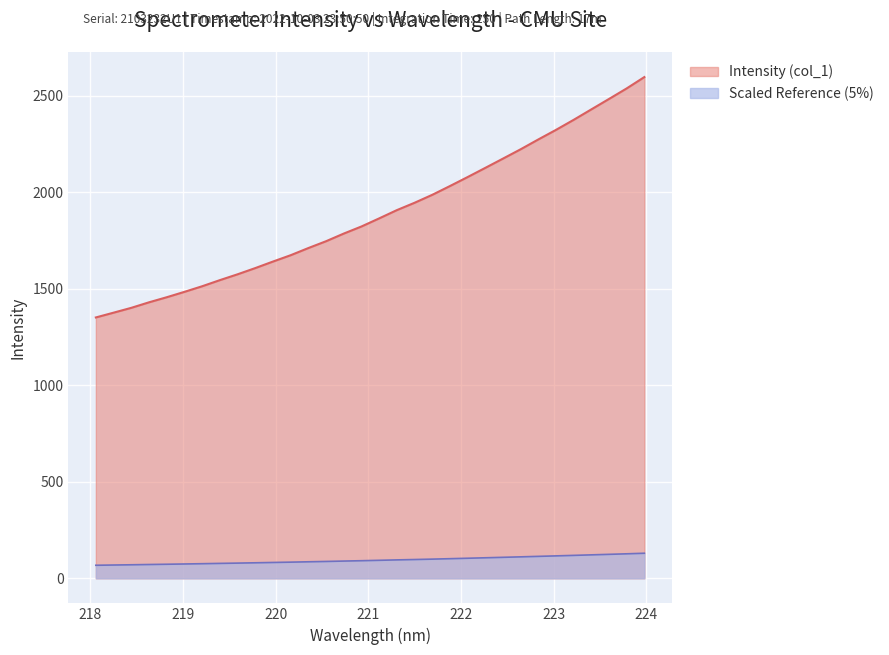

Which has a higher value, 223.7895 or 222.8355?

223.7895